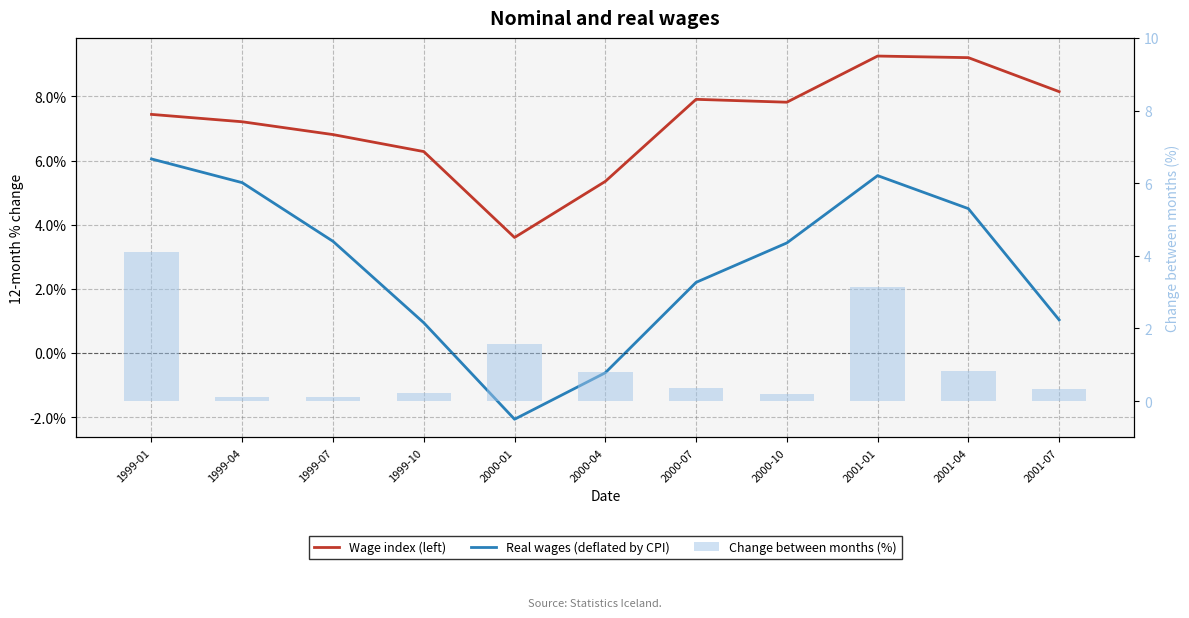

Where is Change between months (%) nearest to the value 2?

2000-01